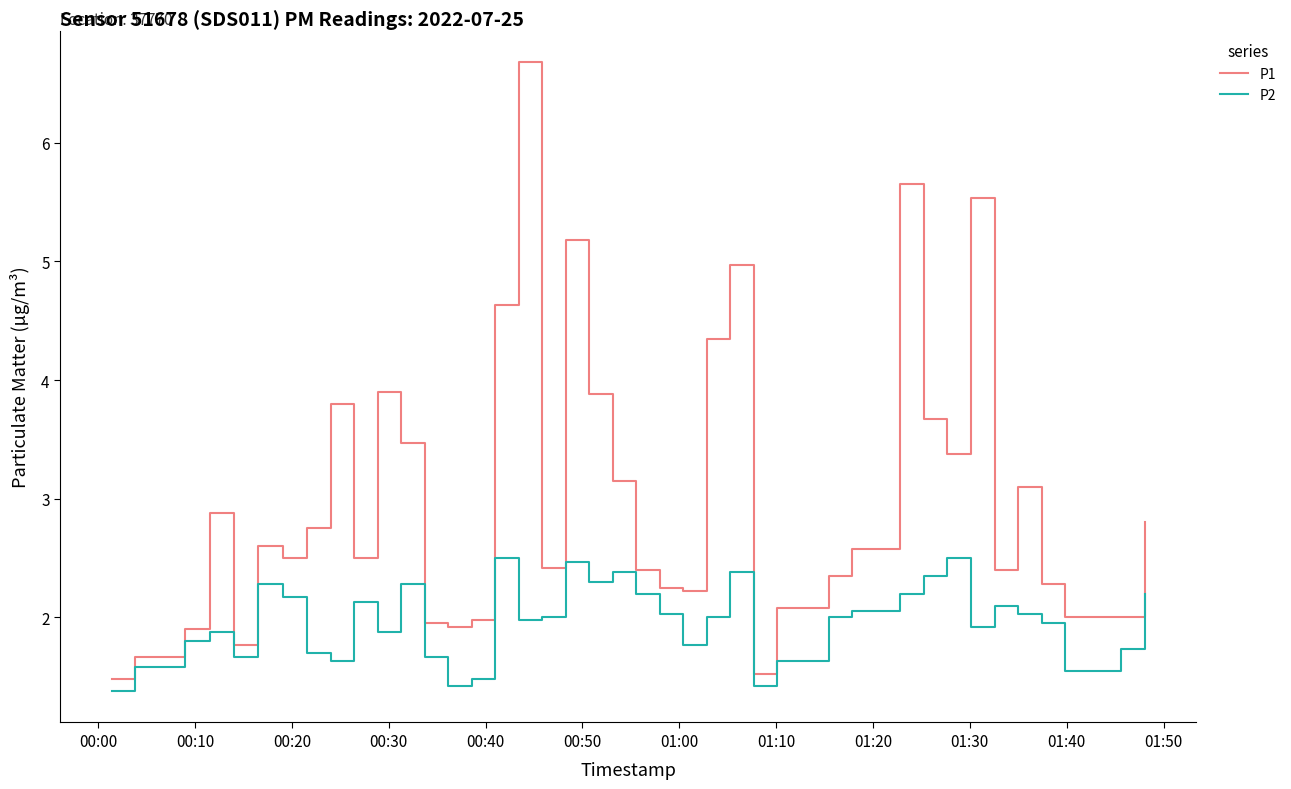

How many categories are shown in the chart?

40